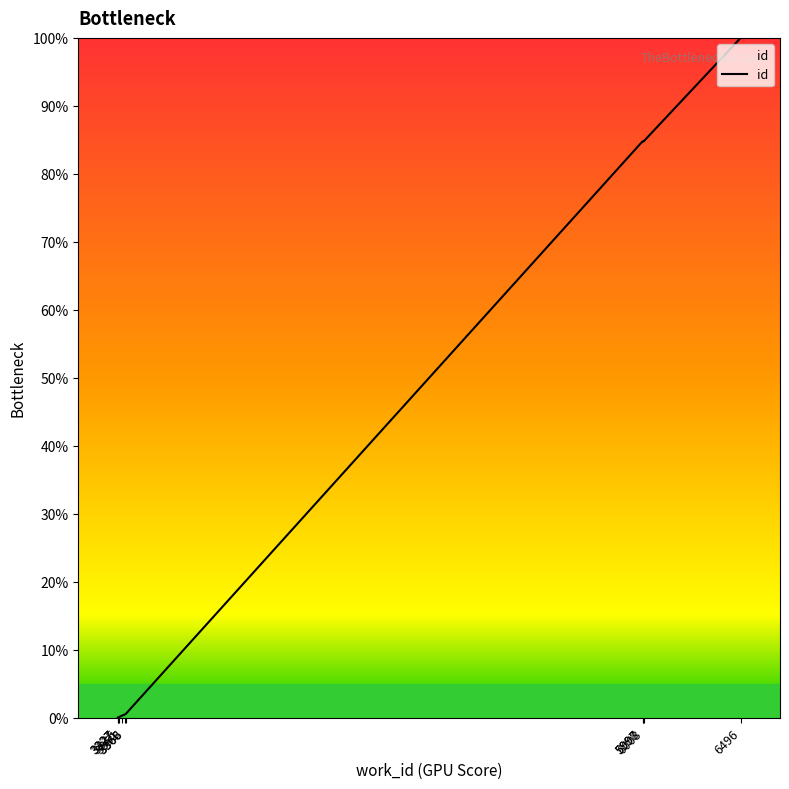

The chart shows a value of 119.6 at 5997. True or false?

False